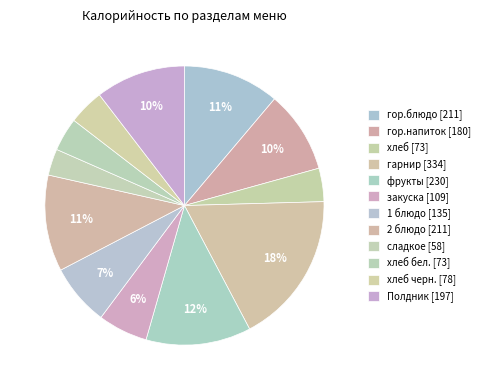

How many segments does this pie chart have?

12